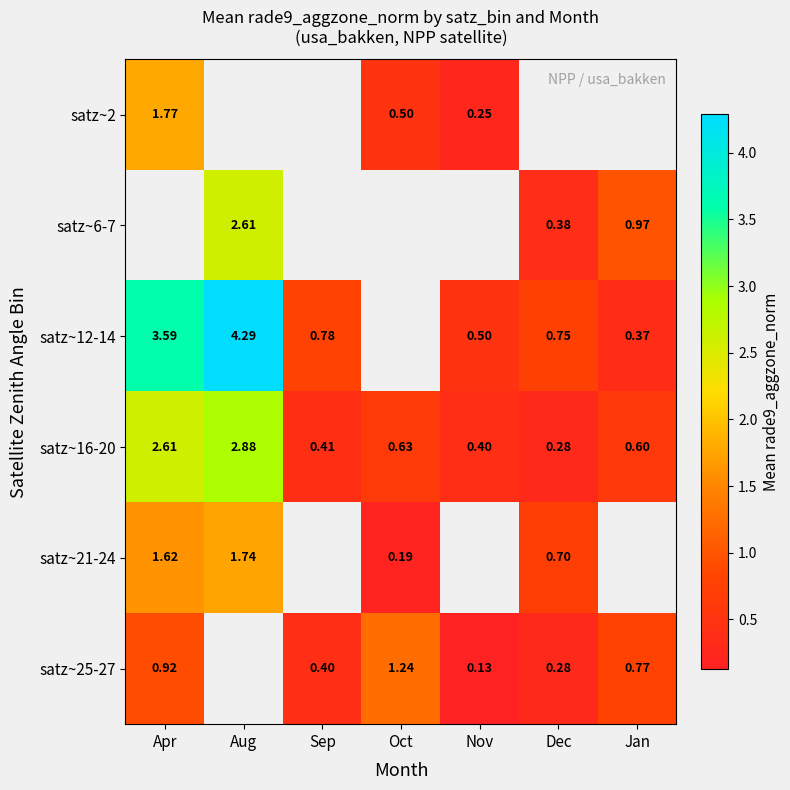

Rank the categories by satz~16-20 value from highest to lowest.

Aug, Apr, Oct, Jan, Sep, Nov, Dec